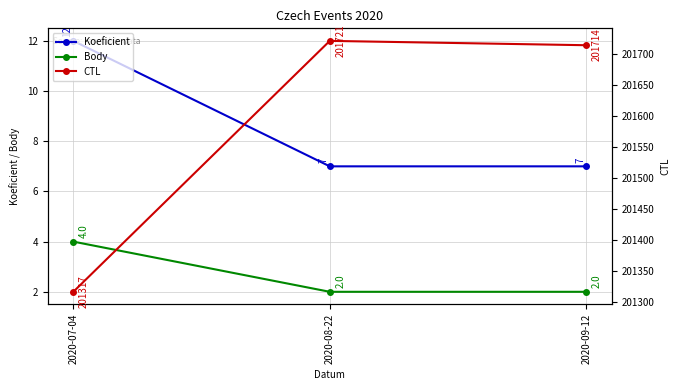

What is the greatest value displayed?

201721